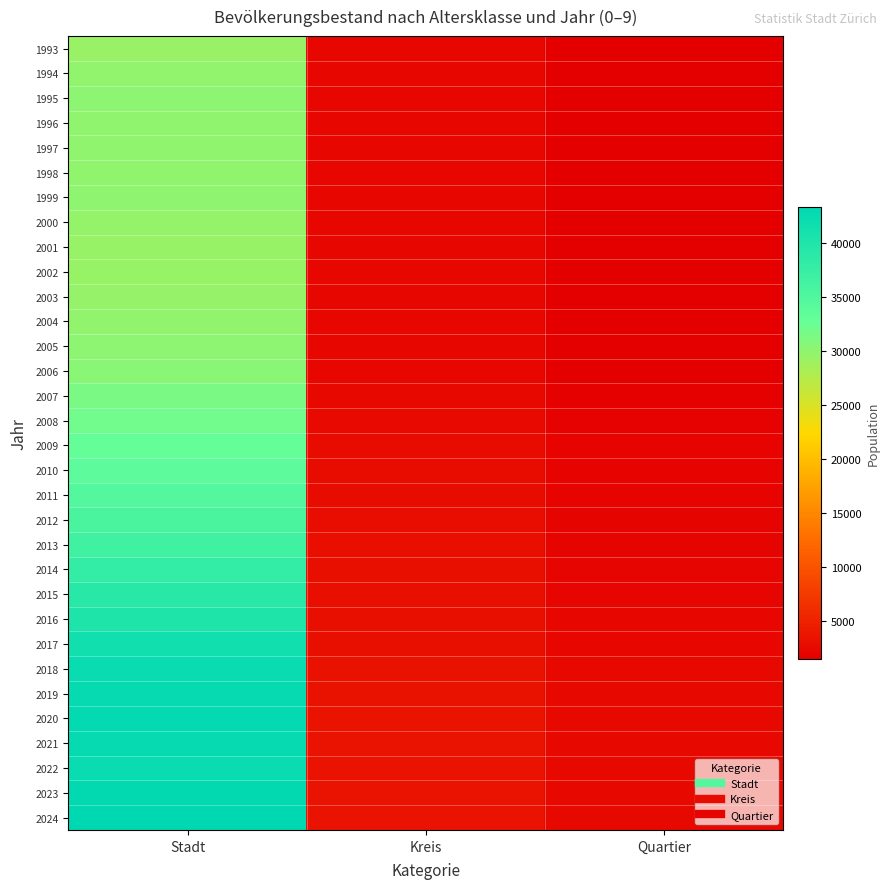

Which series has the largest total across all categories?

2024